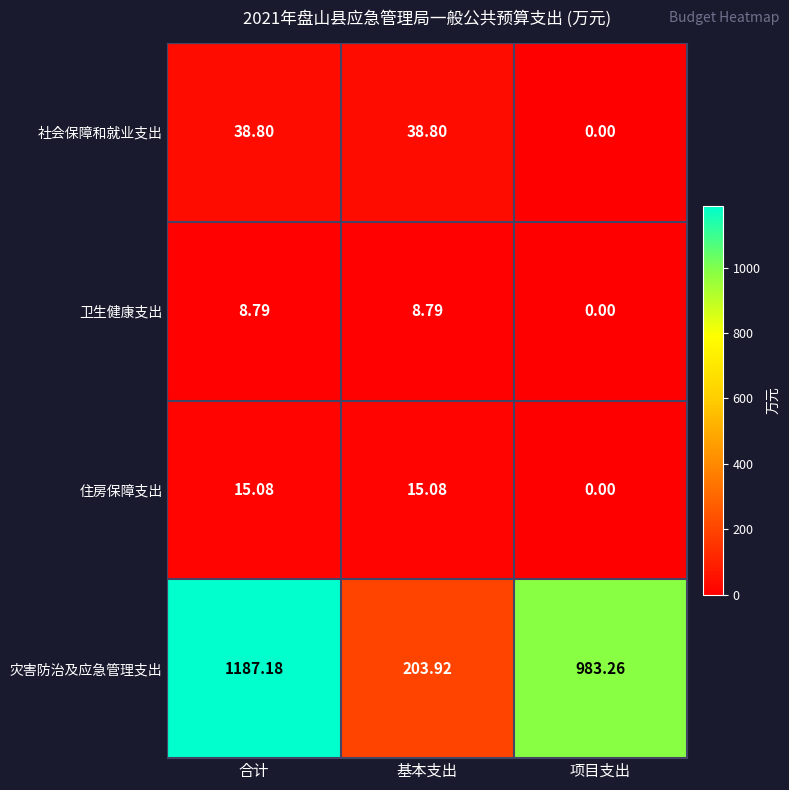

List the series in order of their peak value, highest first.

灾害防治及应急管理支出, 社会保障和就业支出, 住房保障支出, 卫生健康支出